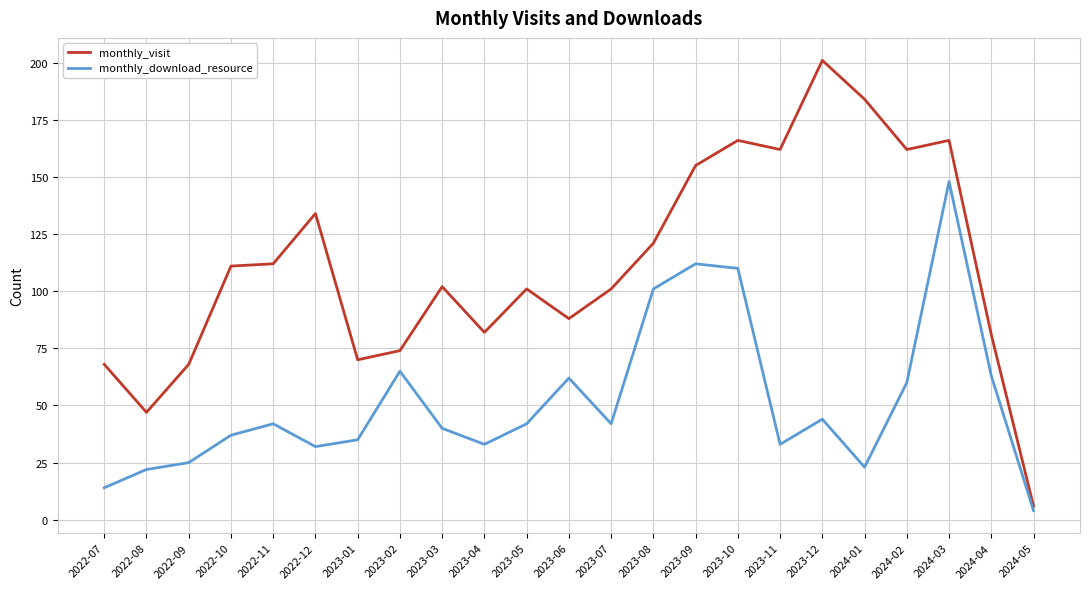

What is the maximum value for monthly_download_resource?

148